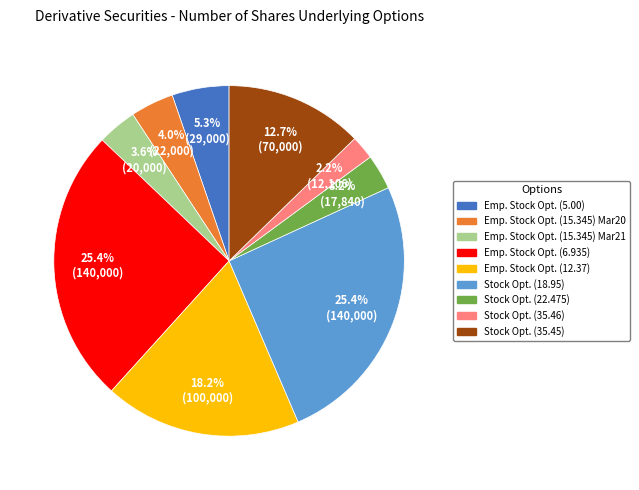

To the nearest percent, what is the difference between the largest and smallest slice percentages?

23%